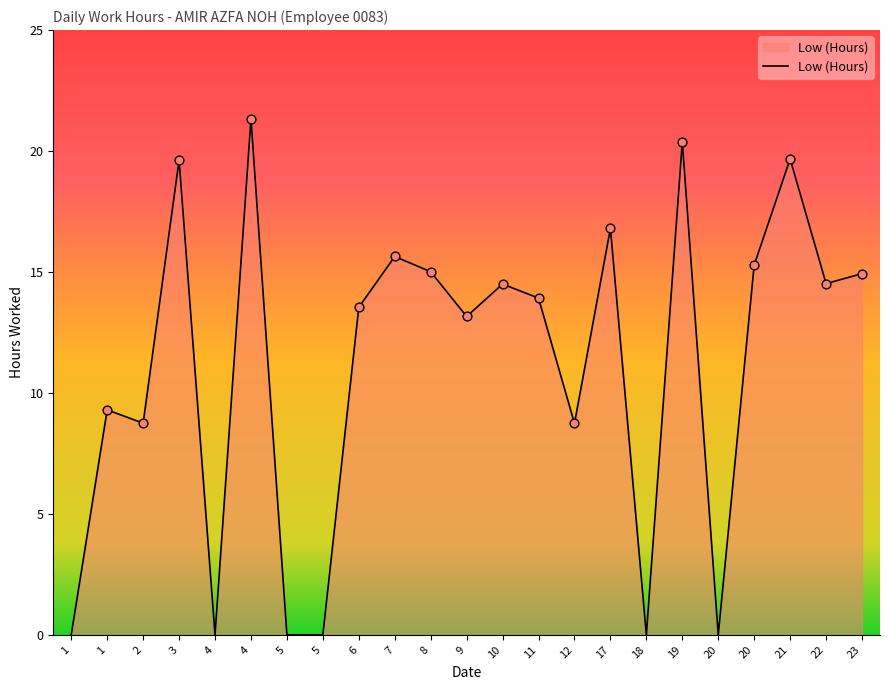

Approximately how many times larger is the value at 20 compared to 8?

1.0